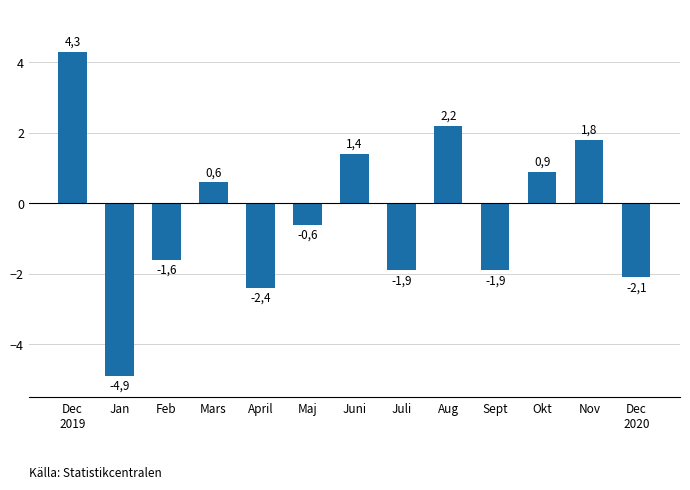

Reading left to right, extract all data points from this chart.

4.3	-4.9	-1.6	0.6	-2.4	-0.6	1.4	-1.9	2.2	-1.9	0.9	1.8	-2.1